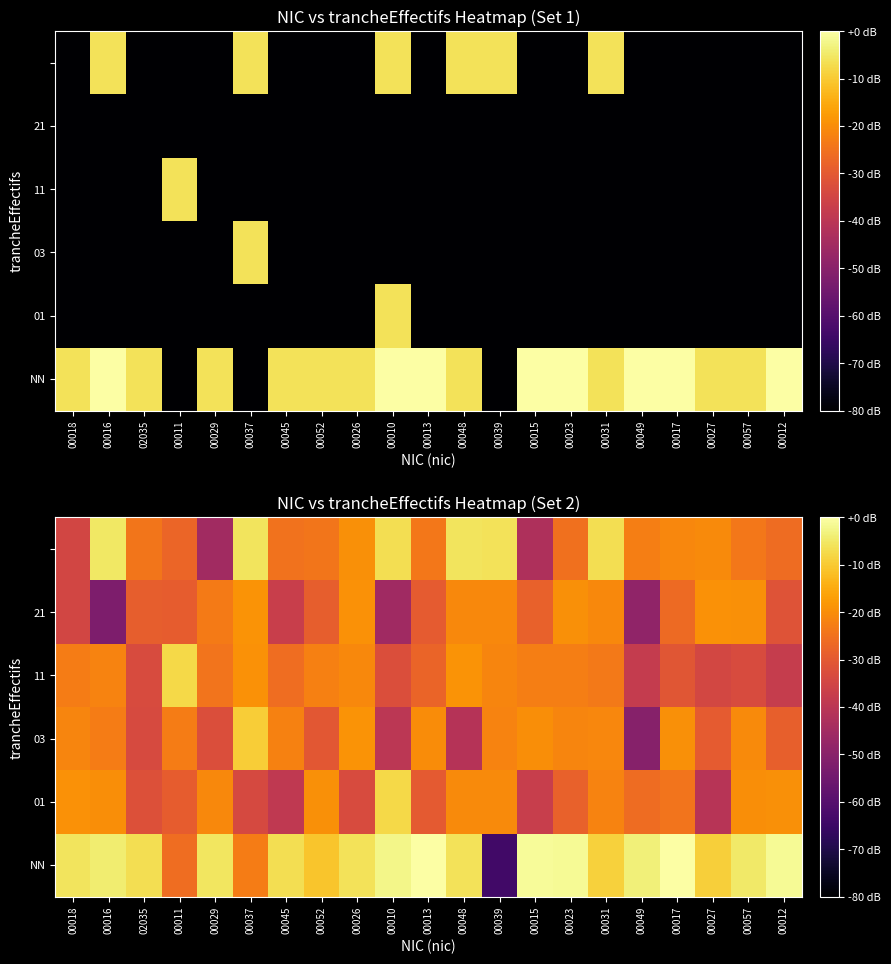

What is the difference between the highest and lowest values at 00018?

28.9